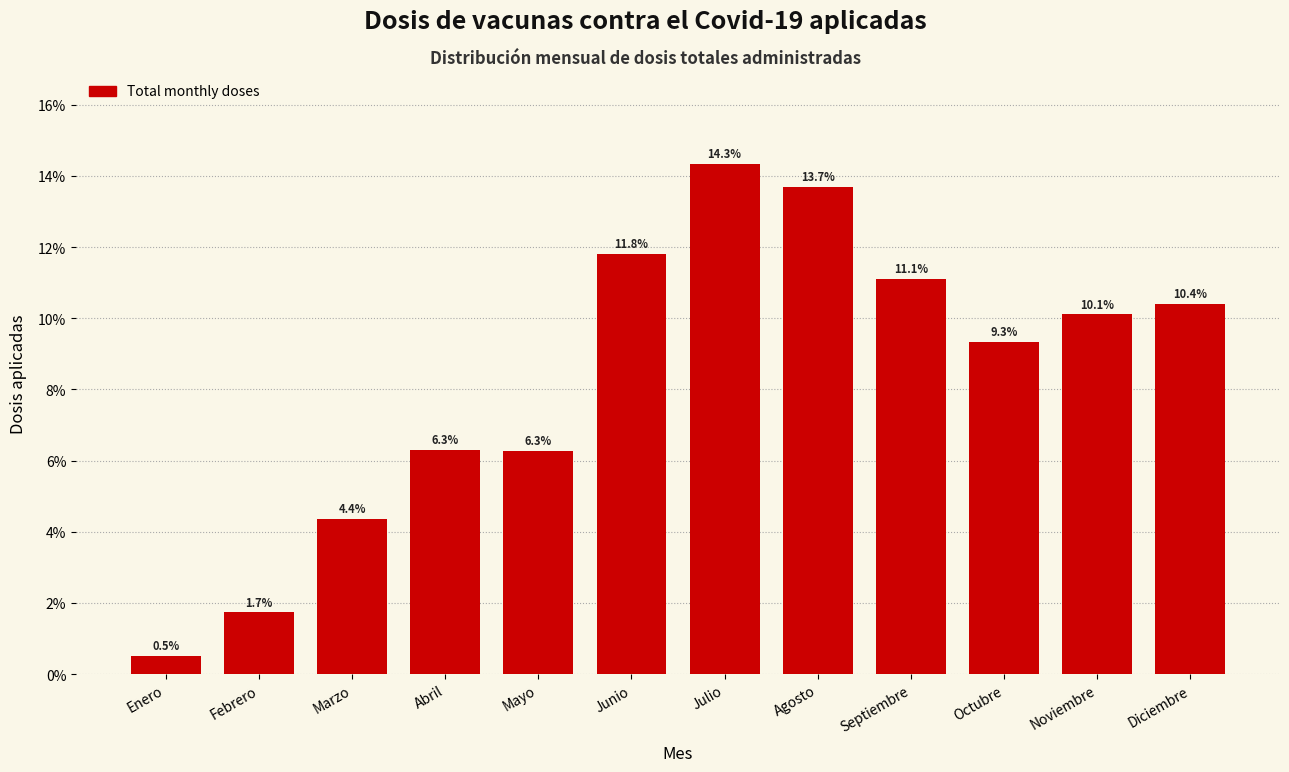

Reading left to right, extract all data points from this chart.

0.5	1.7	4.4	6.3	6.3	11.8	14.3	13.7	11.1	9.3	10.1	10.4